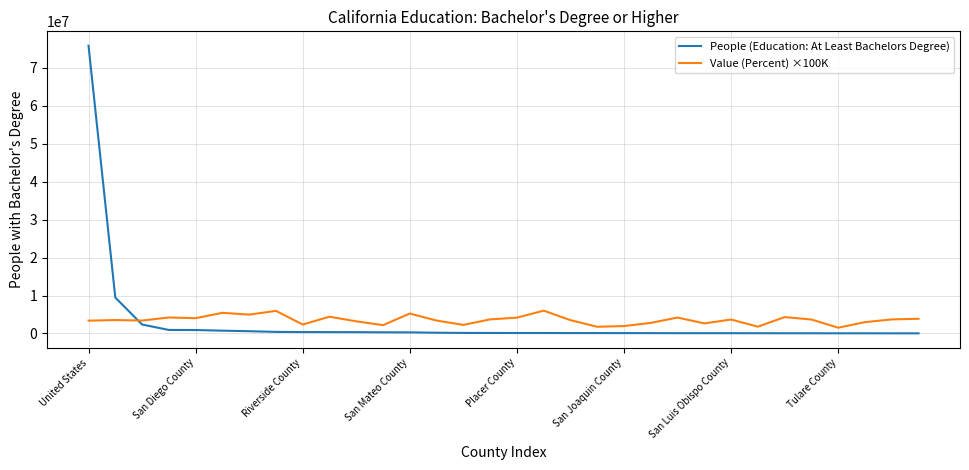

Which series has the widest spread of values?

People (Education: At Least Bachelors Degree)